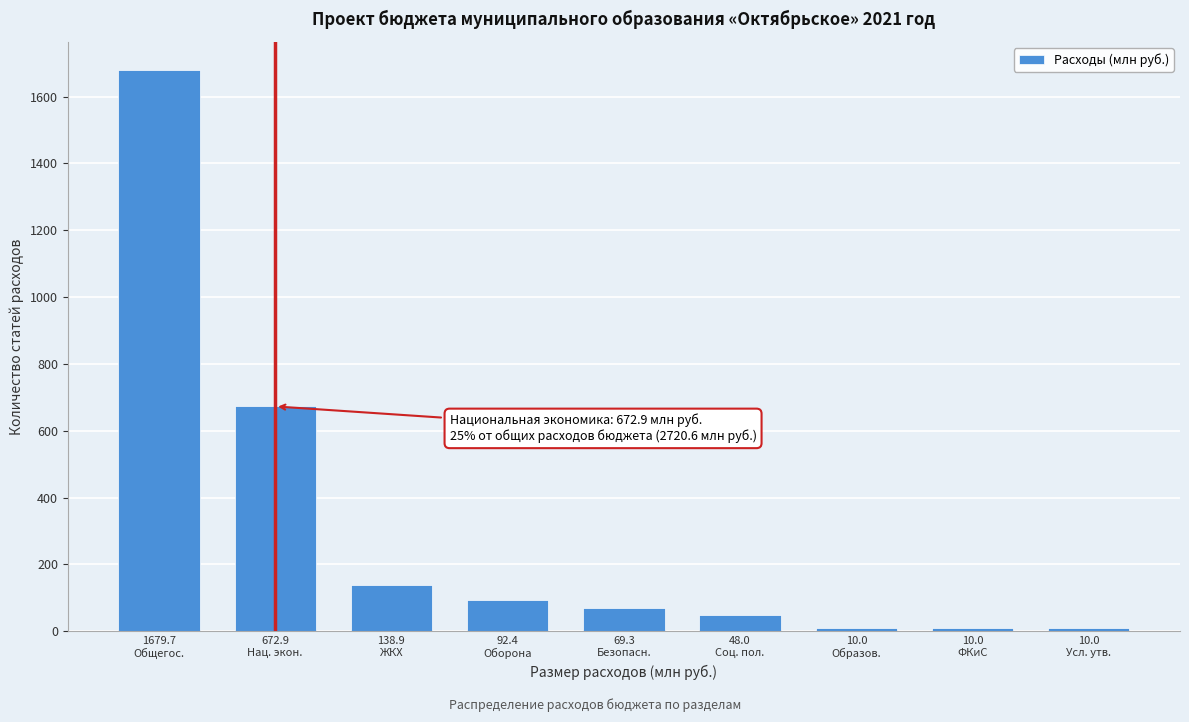

Reading left to right, extract all data points from this chart.

1679.7	672.9	138.9	92.4	69.3	48.0	10.0	10.0	10.0